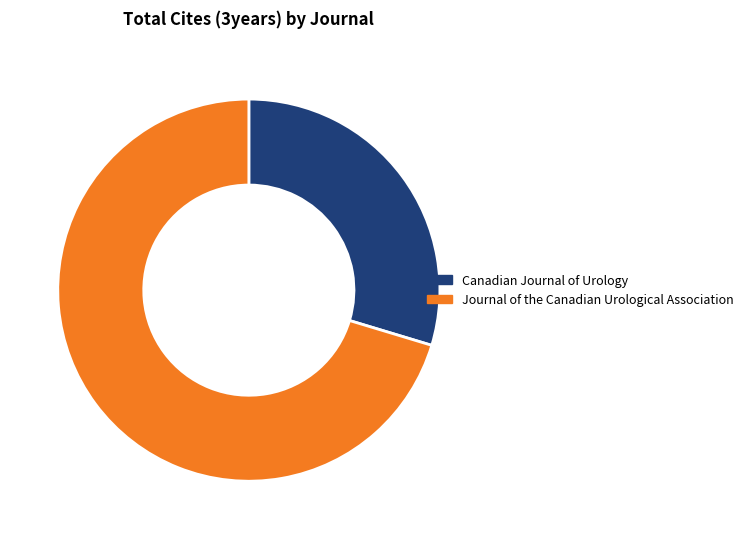

Is the sum of Canadian Journal of Urology and Journal of the Canadian Urological Association greater than half?

Yes